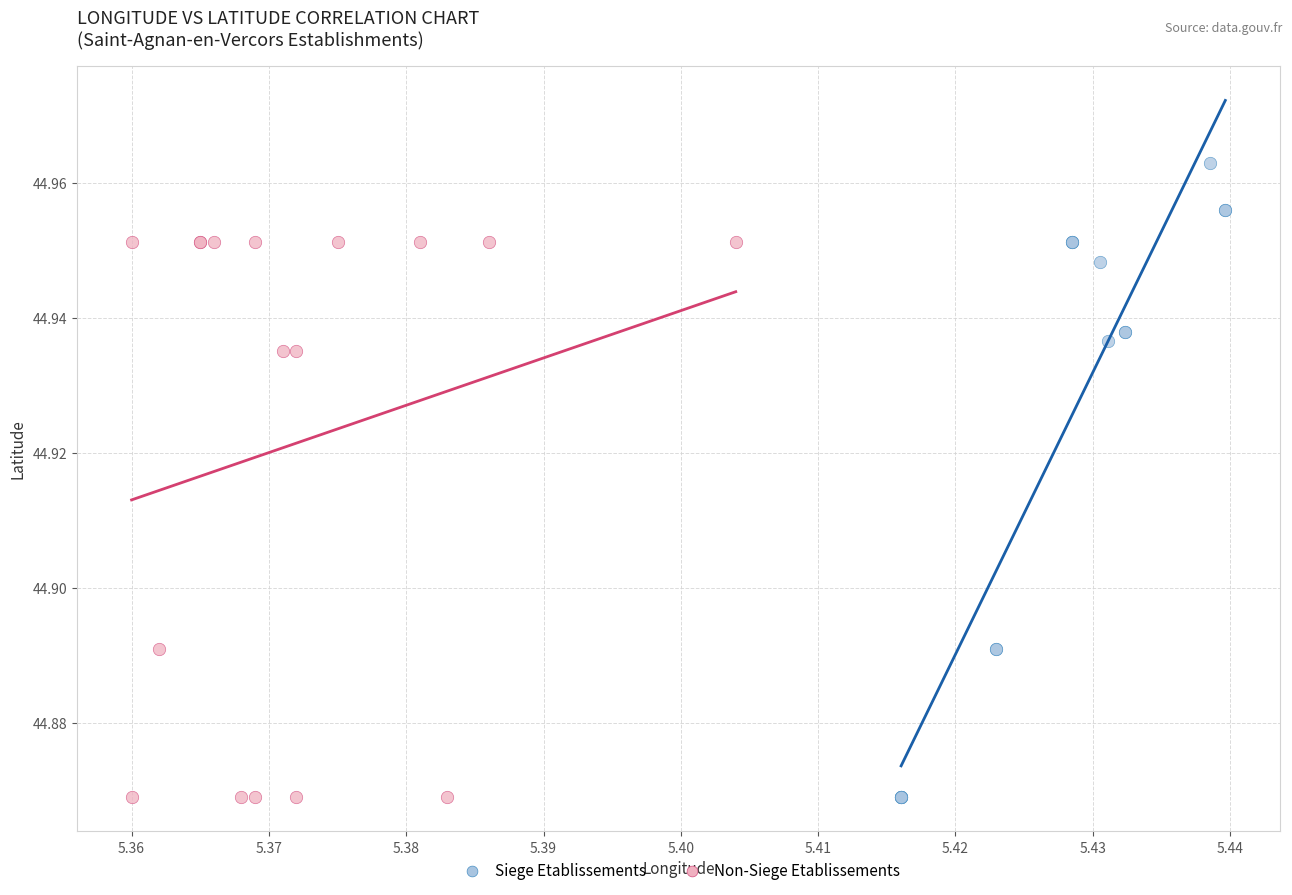

Which series contains the highest Y value?

Siege Etablissements